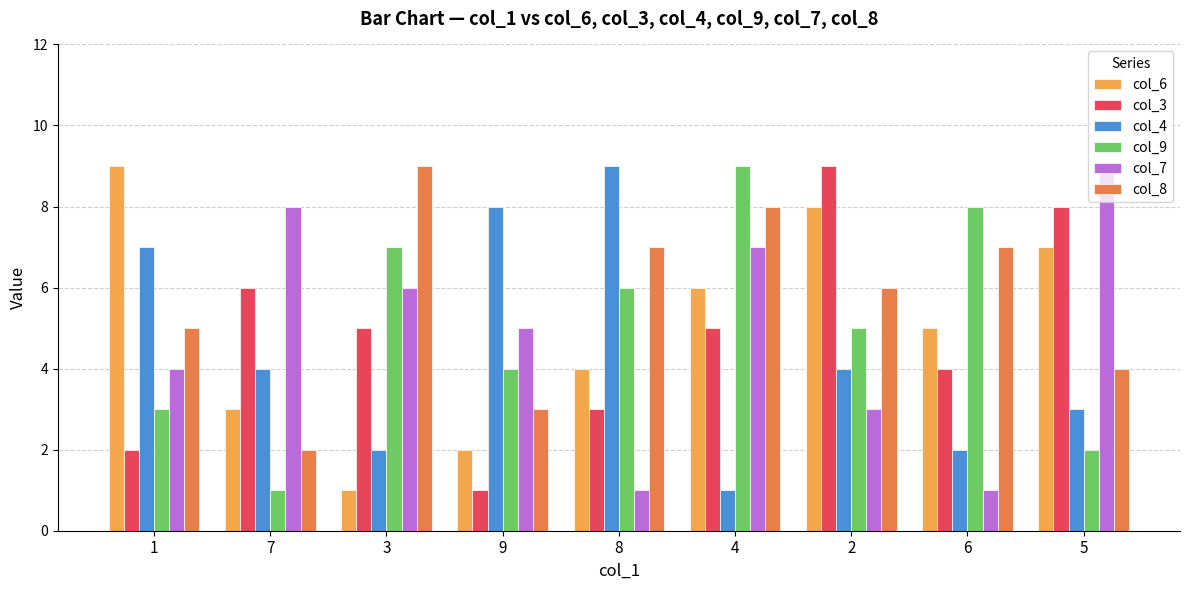

Reading right to left, what are all the values shown in this chart?

col_6: 5=7	6=5	2=8	4=6	8=4	9=2	3=1	7=3	1=9
col_3: 5=8	6=4	2=9	4=5	8=3	9=1	3=5	7=6	1=2
col_4: 5=3	6=2	2=4	4=1	8=9	9=8	3=2	7=4	1=7
col_9: 5=2	6=8	2=5	4=9	8=6	9=4	3=7	7=1	1=3
col_7: 5=9	6=1	2=3	4=7	8=1	9=5	3=6	7=8	1=4
col_8: 5=4	6=7	2=6	4=8	8=7	9=3	3=9	7=2	1=5